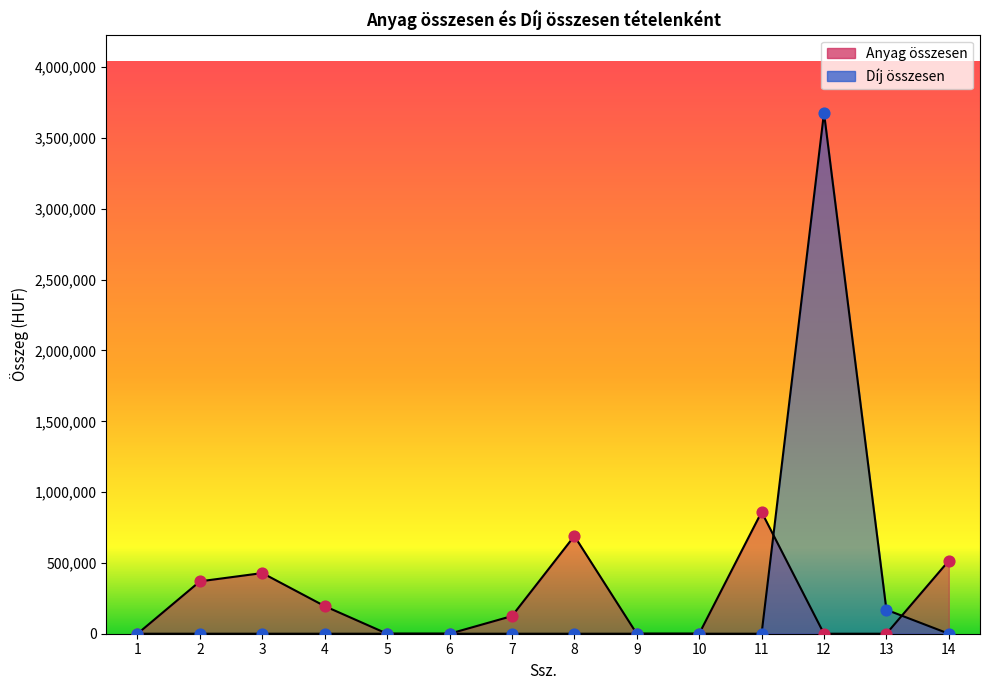

What is the total value across all series at 11?

859500